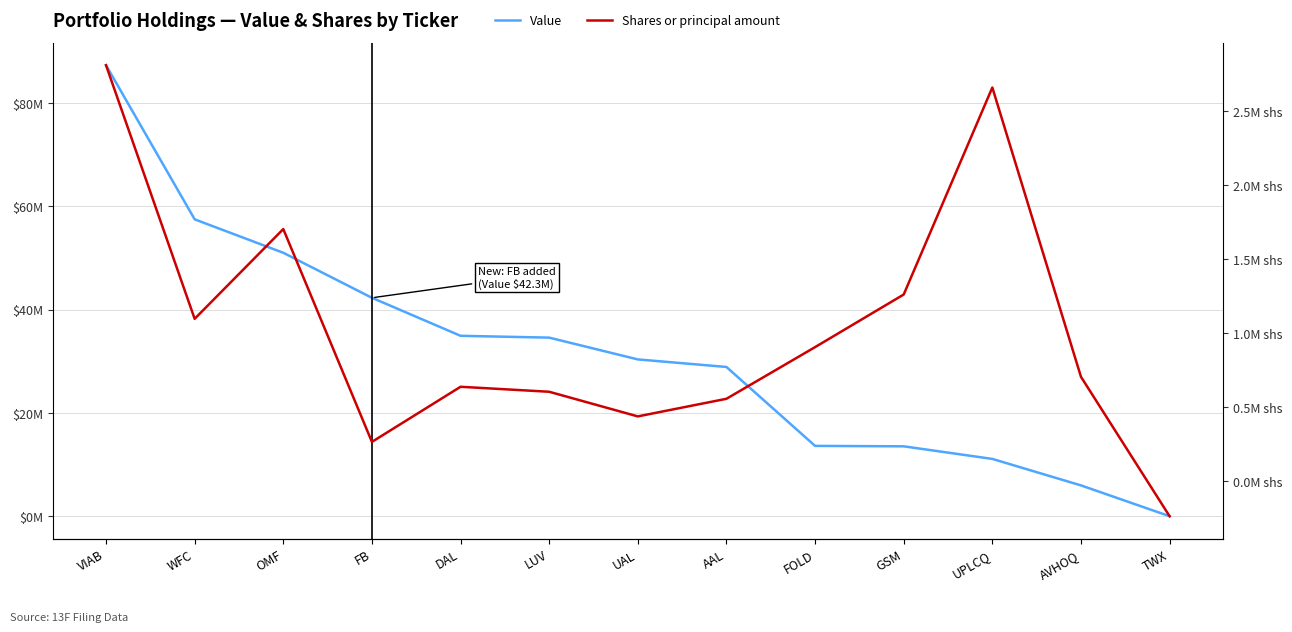

Rank the series by their maximum value, from highest to lowest.

Value, Shares or principal amount